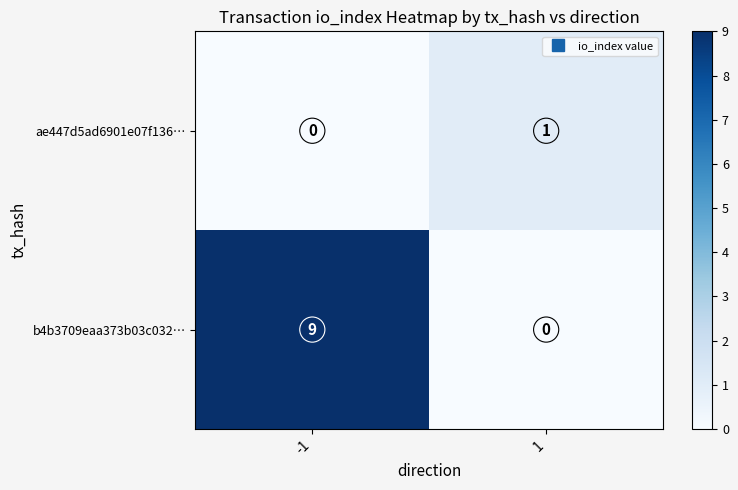

Reading left to right, extract all data points from this chart.

ae447d5ad6901e07f136…: -1=0	1=1
b4b3709eaa373b03c032…: -1=9	1=0